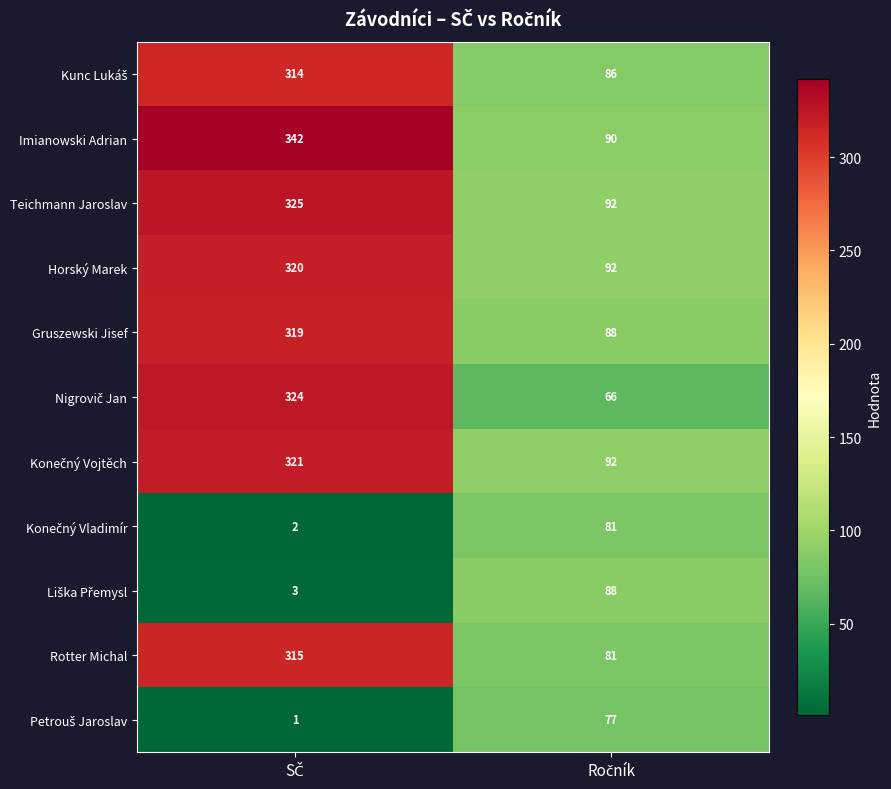

What is the sum of all Horský Marek values?

412